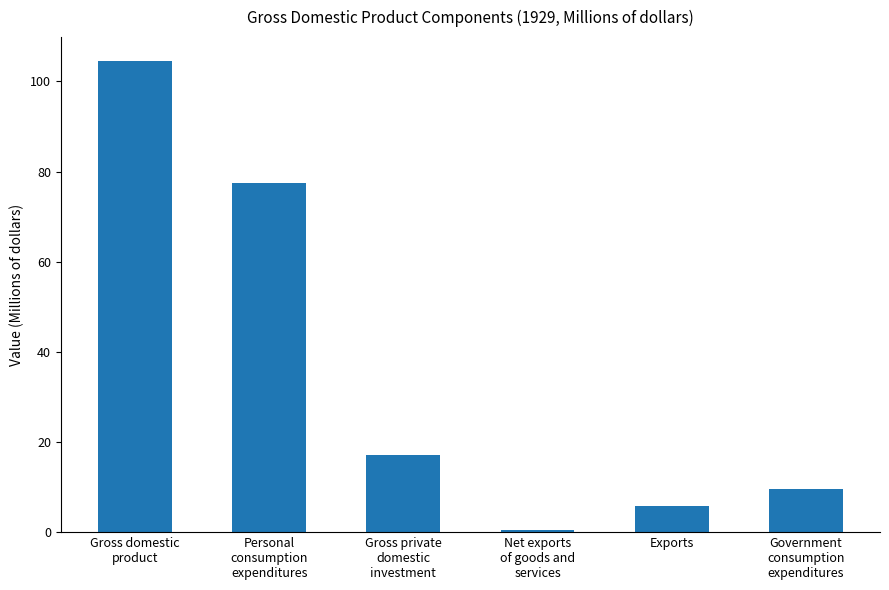

What is the maximum value shown in the chart?

104.6